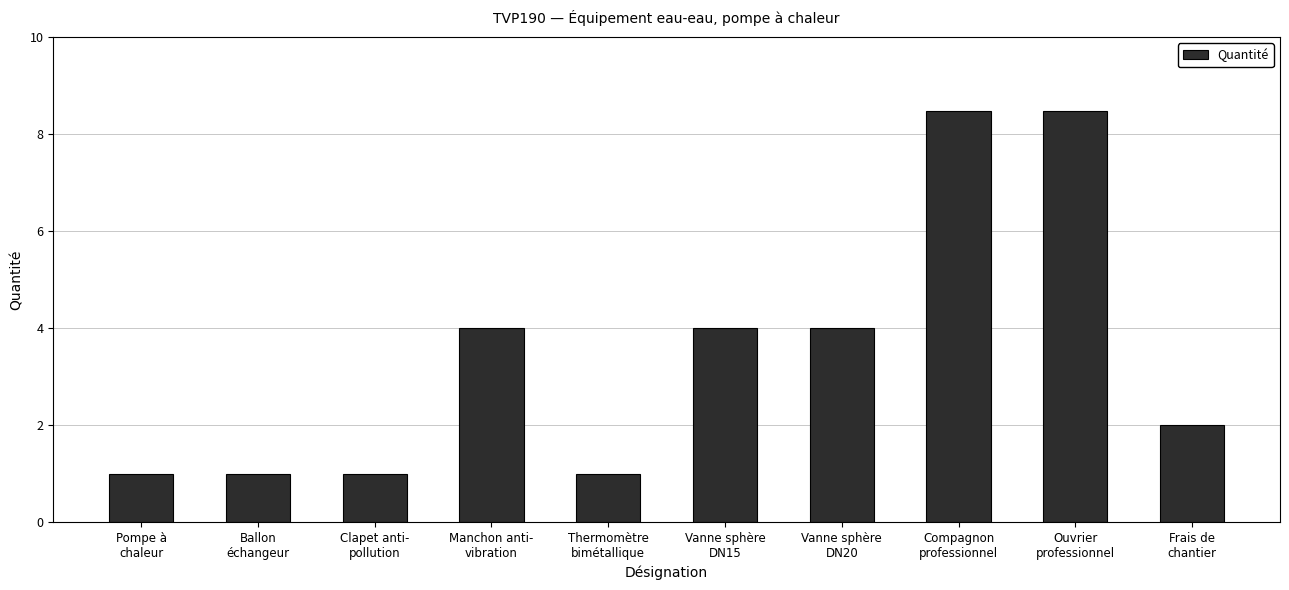

What is the greatest value displayed?

8.5